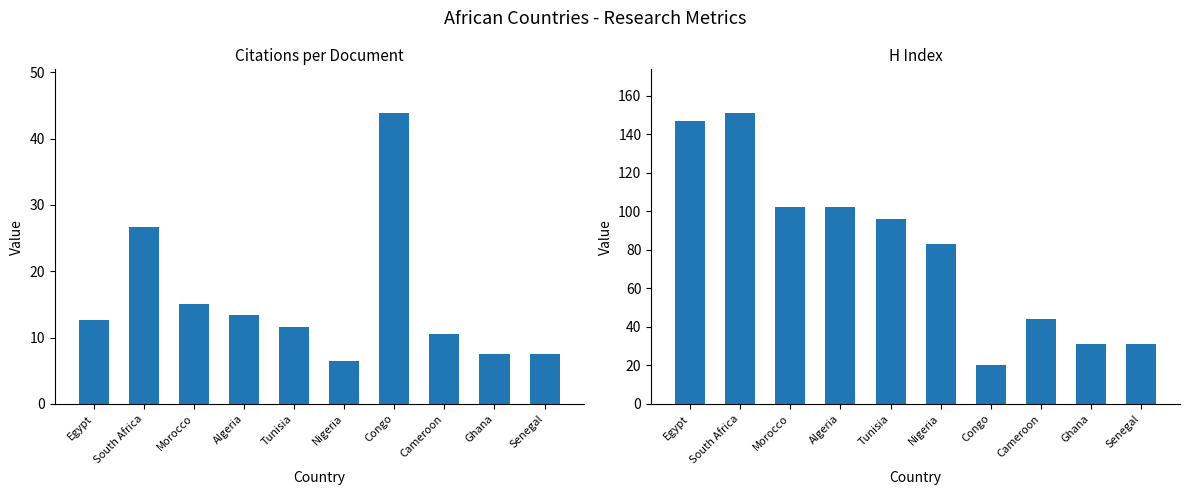

What is the spread (max minus min) of values at Nigeria?

76.5